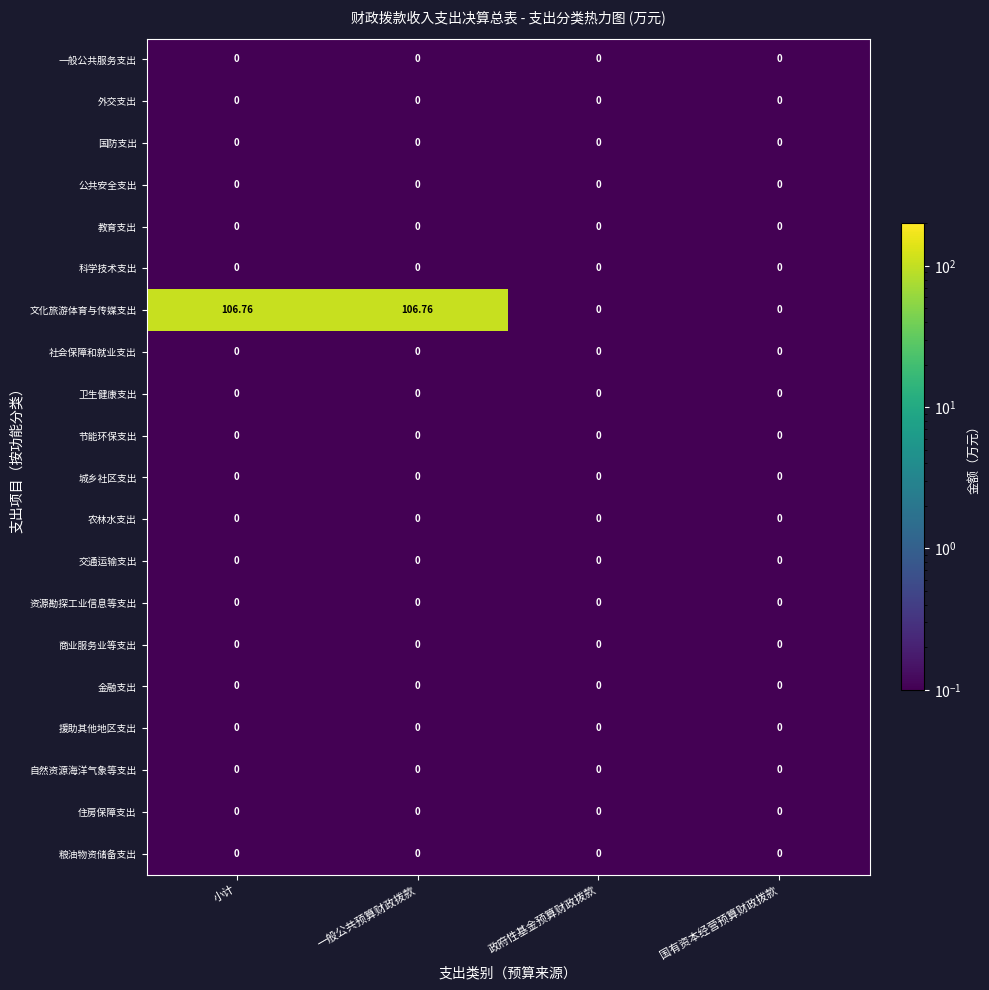

Which series has the largest range (max minus min)?

文化旅游体育与传媒支出